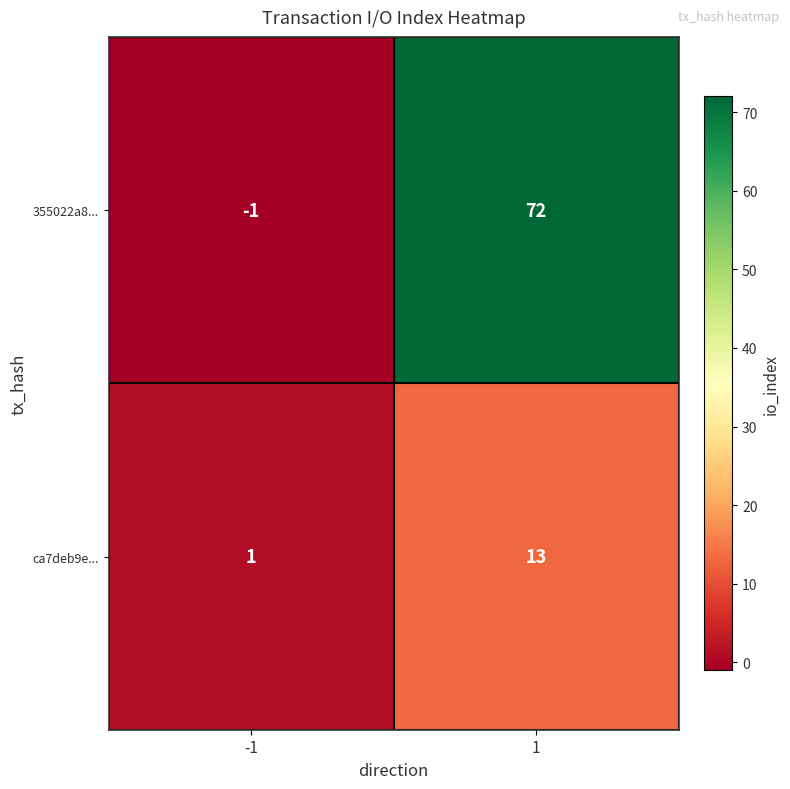

Between -1 and 1, which series saw the biggest shift?

355022a8...